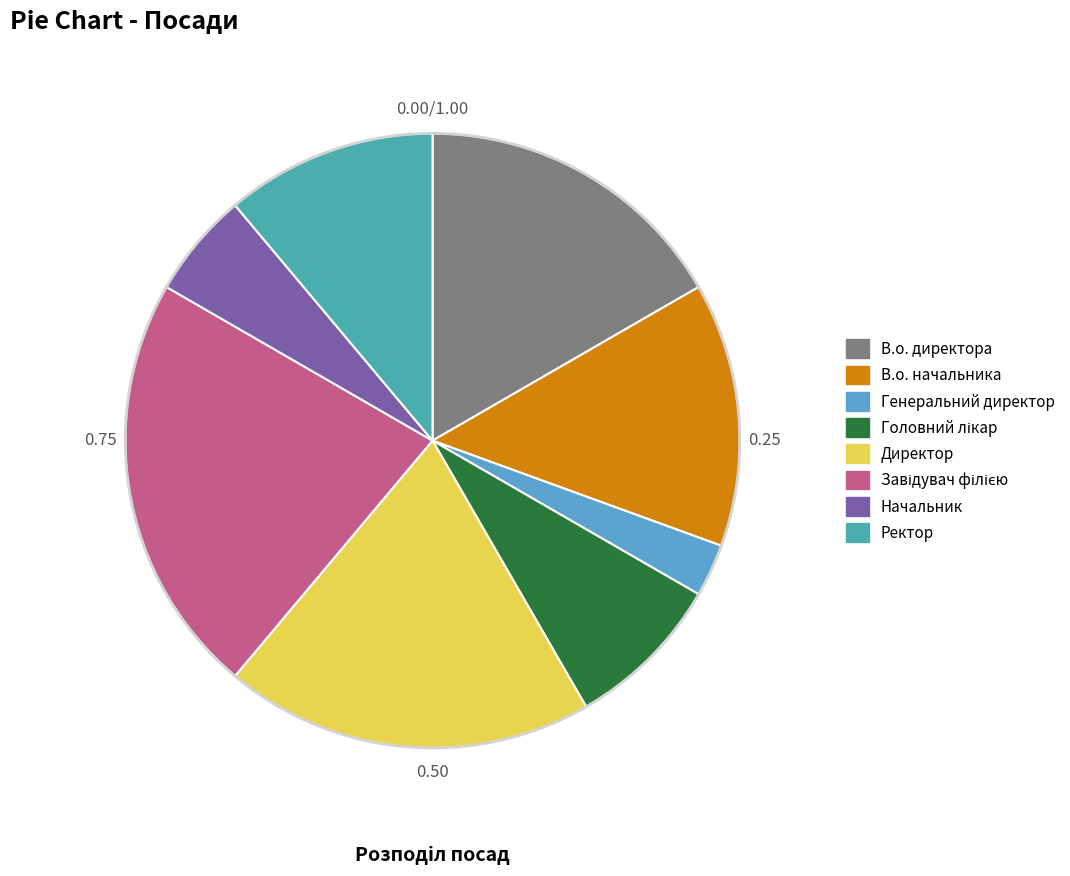

How many slices are in this pie chart?

8